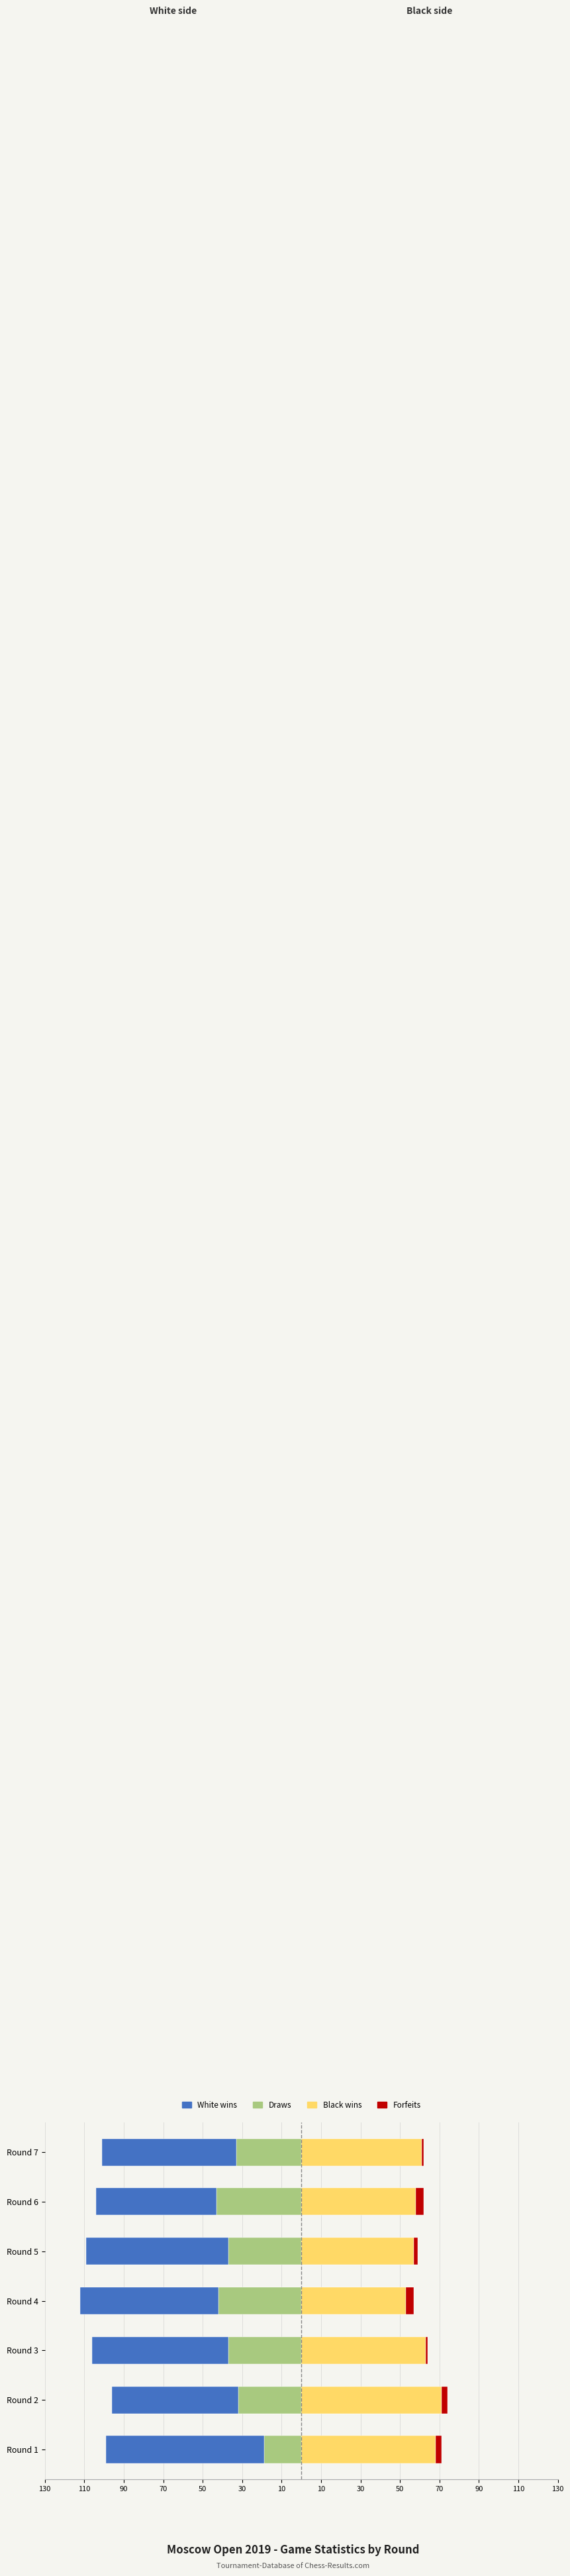

How many data points in Forfeits are above 3?

2